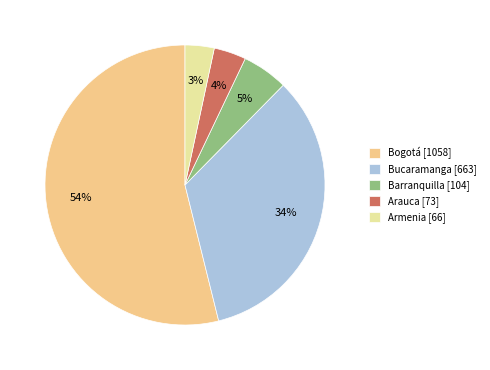

Which slice represents more than half of the pie?

Bogotá